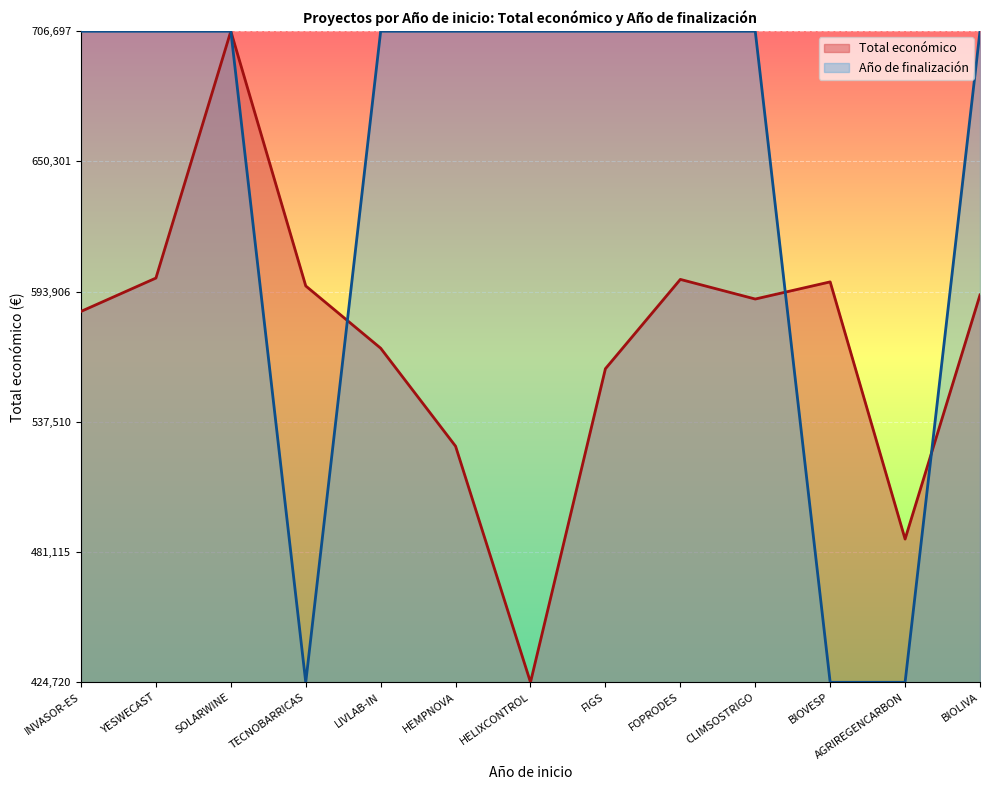

What are all the series names shown in the legend?

Total económico, Año de finalización